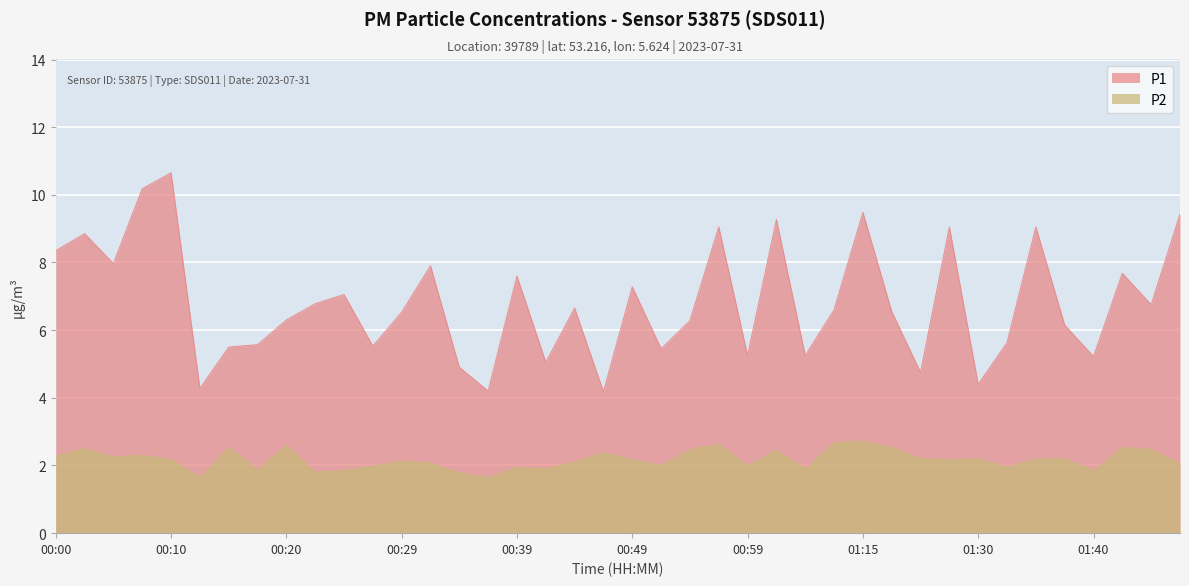

At which label does P2 reach its peak?

01:15